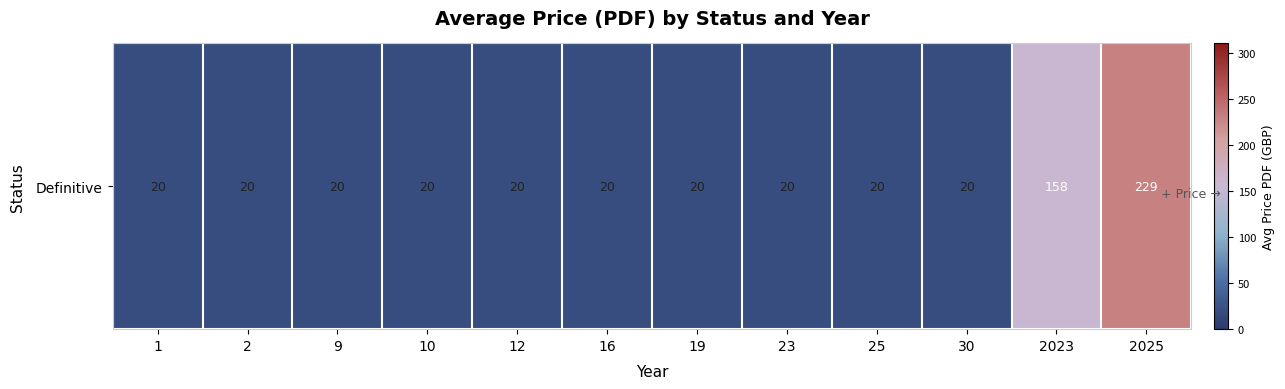

Rank the categories by value from lowest to highest.

1, 2, 9, 10, 12, 16, 19, 23, 25, 30, 2023, 2025